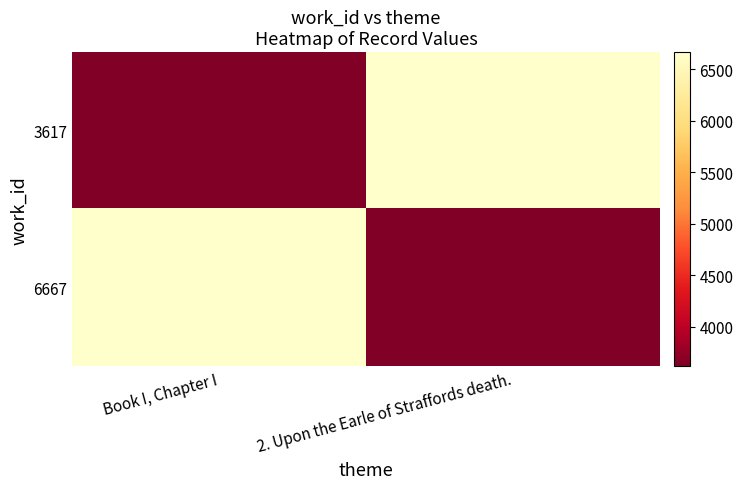

Reading left to right, transcribe all the data shown in this chart.

3617: Book I, Chapter I=3617	2. Upon the Earle of Straffords death.=6667
6667: Book I, Chapter I=6667	2. Upon the Earle of Straffords death.=3617